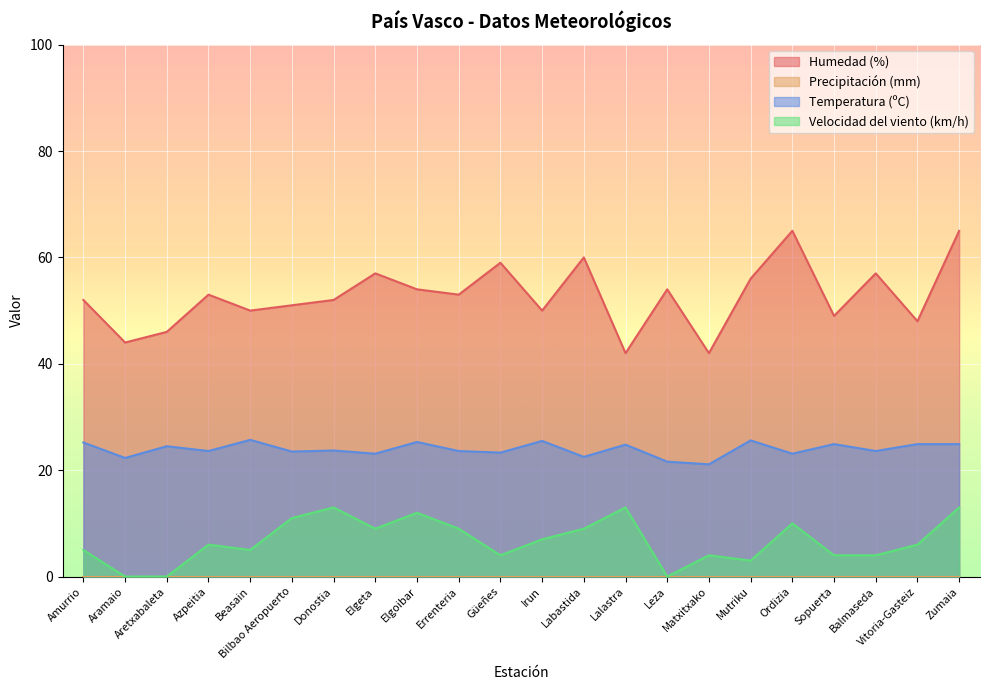

The Velocidad del viento (km/h) series shows 7.0 at Irun. True or false?

True